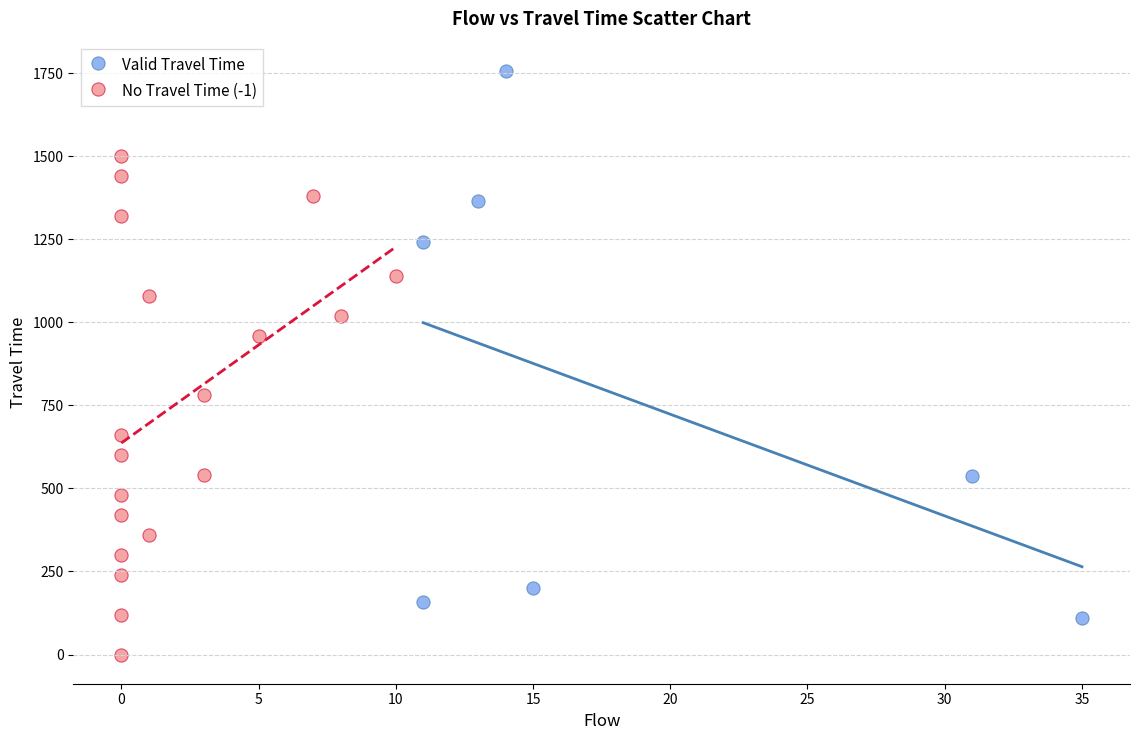

Which series reaches the maximum Y coordinate?

Valid Travel Time